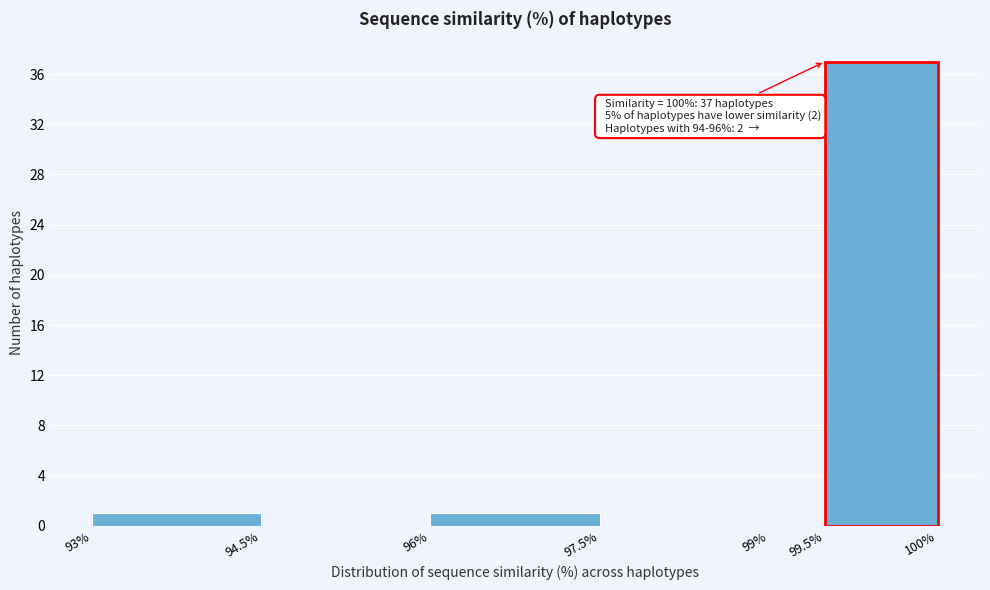

Reading left to right, what are all the values shown in this chart?

93%=1	94.5%=0	96%=1	97.5%=0	99%=0